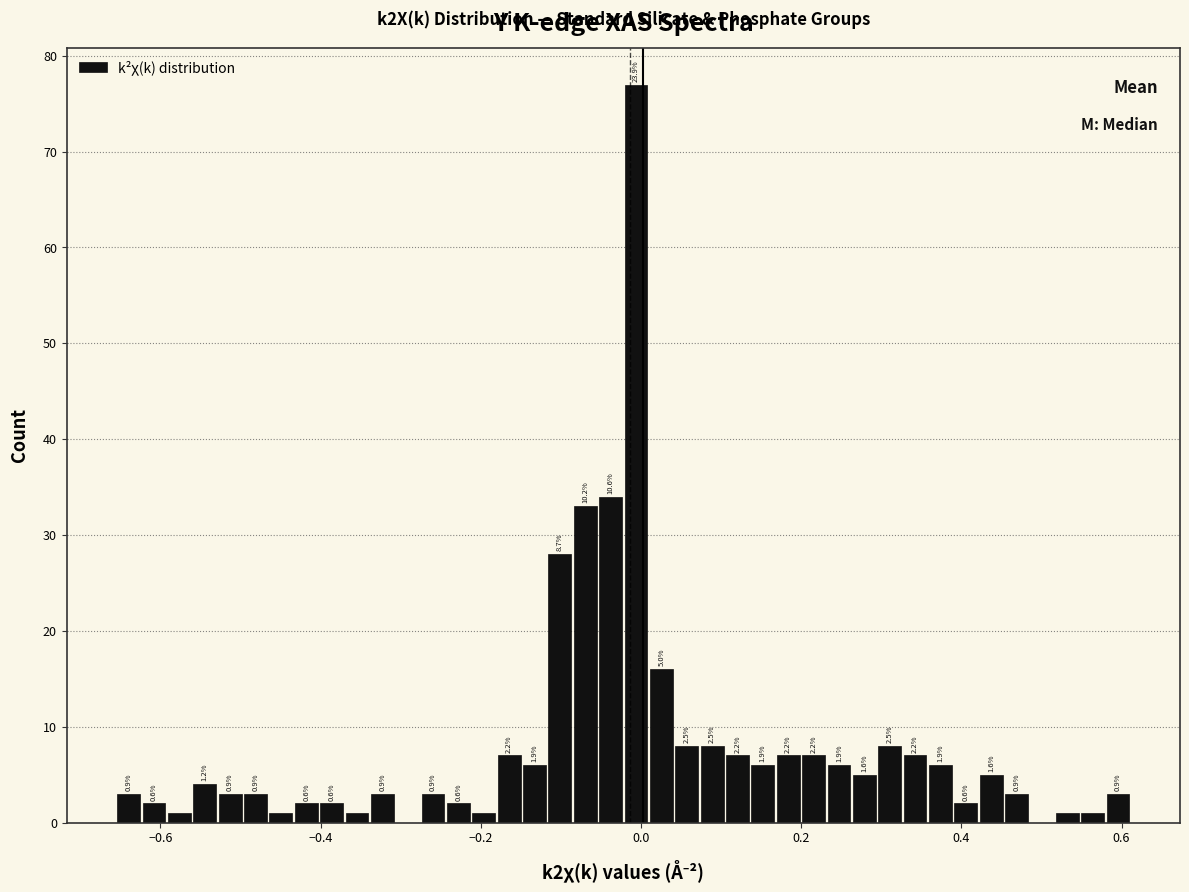

Around what value on the x-axis is the tallest bar? Give the approximate position of its centre, as read against the axis.

0.00